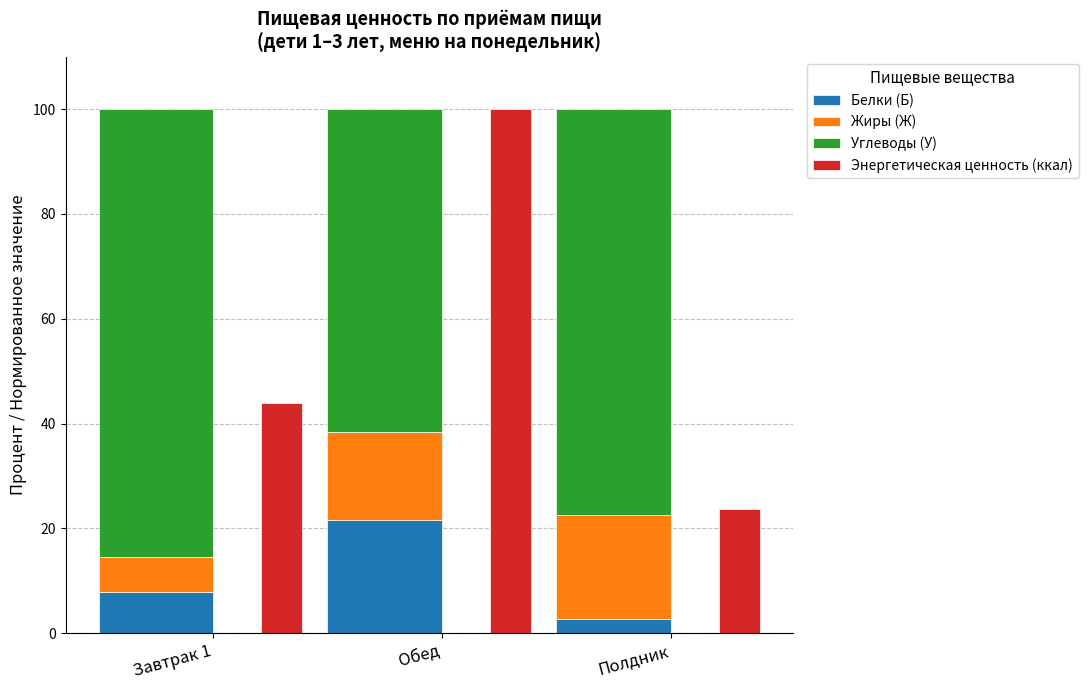

What is the total value across all series at Полдник?

123.6